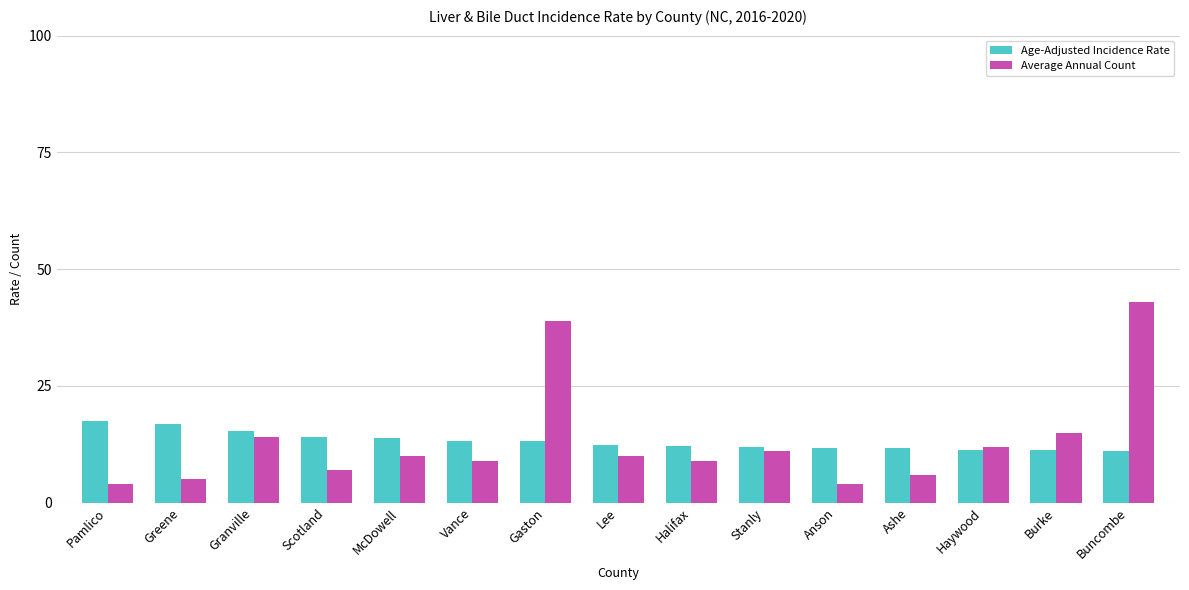

How many categories are shown in the chart?

15